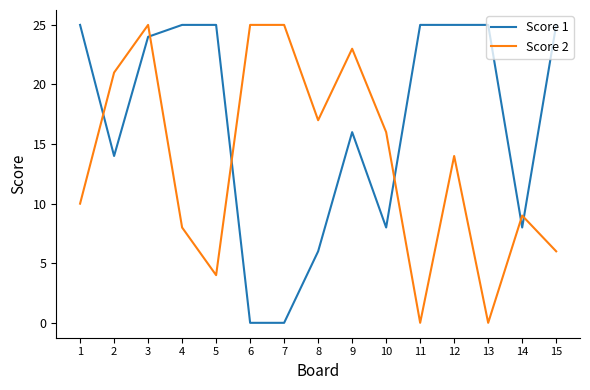

Rank the series at 1 from highest to lowest value.

Score 1, Score 2